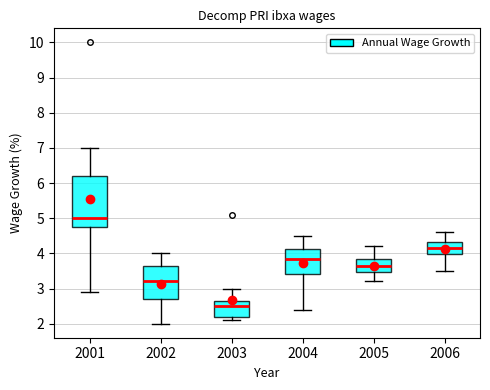

Reading left to right, transcribe this box plot: for each box, give where its median line is, the range the box spans, and where its two whiskers end, as read against the y-axis. The values are not printed on the chart, so give them approximately, as read against the axis.

2001: median 5.0, box 4.8 to 6.2, whiskers 2.9 to 7.0
2002: median 3.2, box 2.7 to 3.7, whiskers 2.0 to 4.0
2003: median 2.5, box 2.2 to 2.7, whiskers 2.1 to 3.0
2004: median 3.9, box 3.4 to 4.1, whiskers 2.4 to 4.5
2005: median 3.7, box 3.5 to 3.8, whiskers 3.2 to 4.2
2006: median 4.2, box 4.0 to 4.3, whiskers 3.5 to 4.6